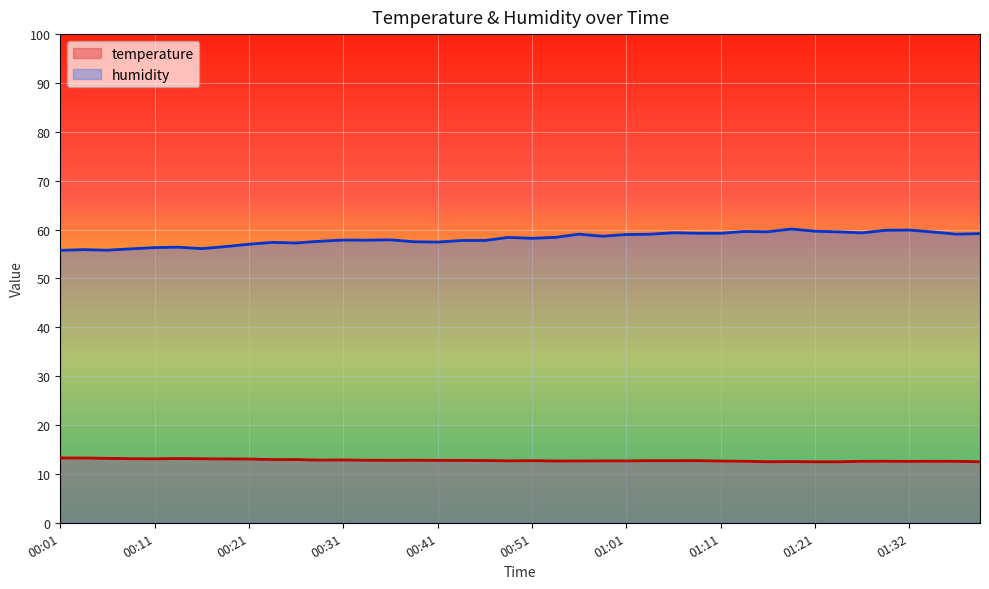

What is the lowest value of the temperature series?

12.5